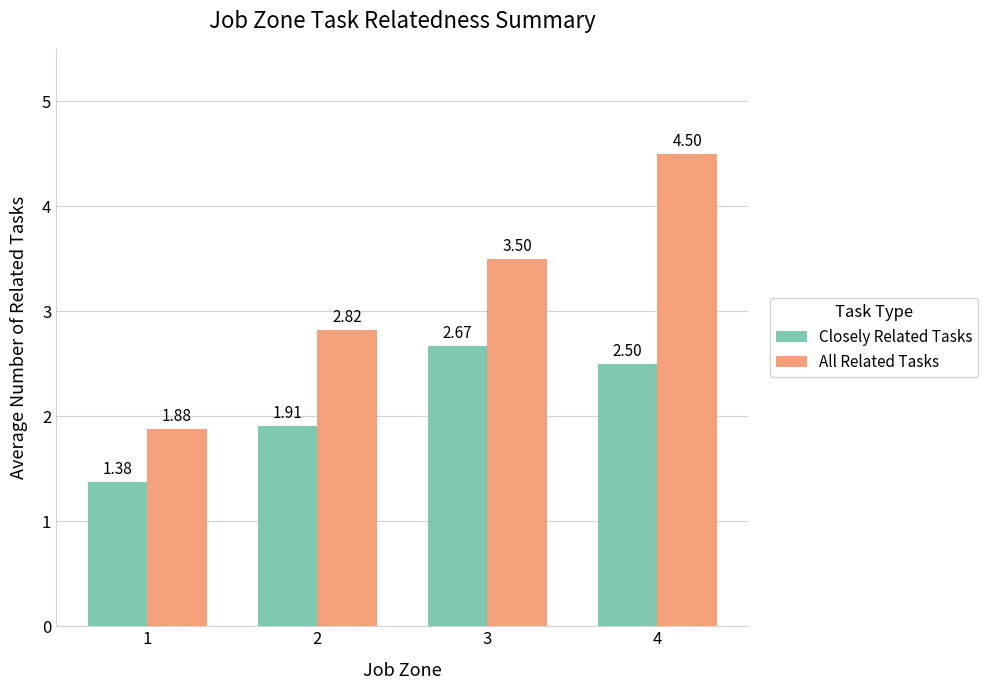

At which category is the sum across all series the highest?

4